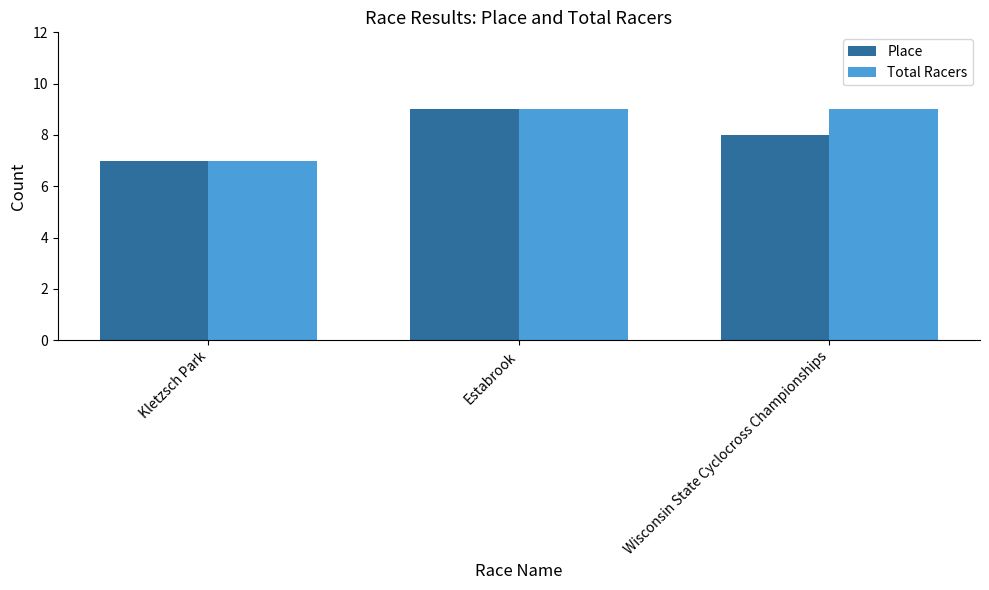

At which label is Place closest to 8?

Wisconsin State Cyclocross Championships